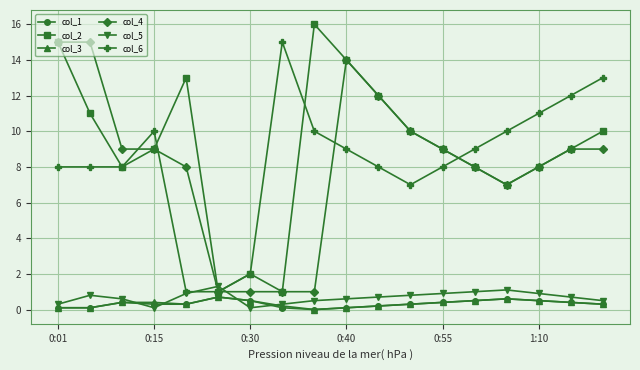

Which series has the largest total across all categories?

col_2